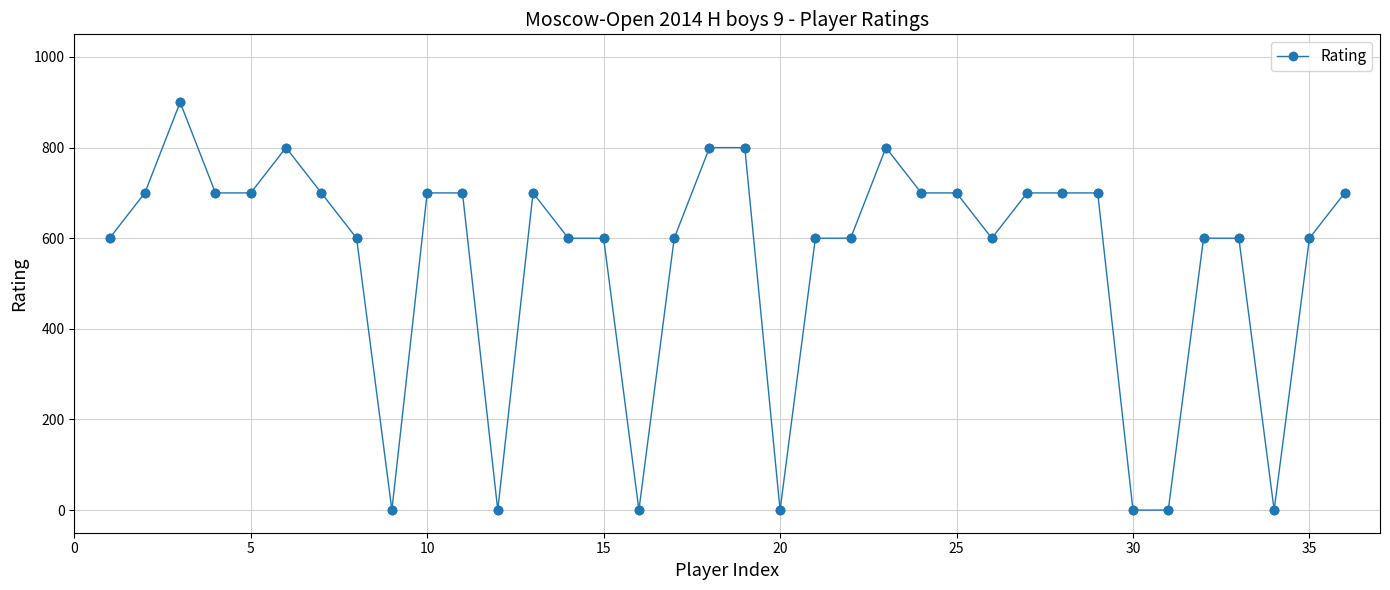

True or false: the data has more than 0 interior local peaks.

True